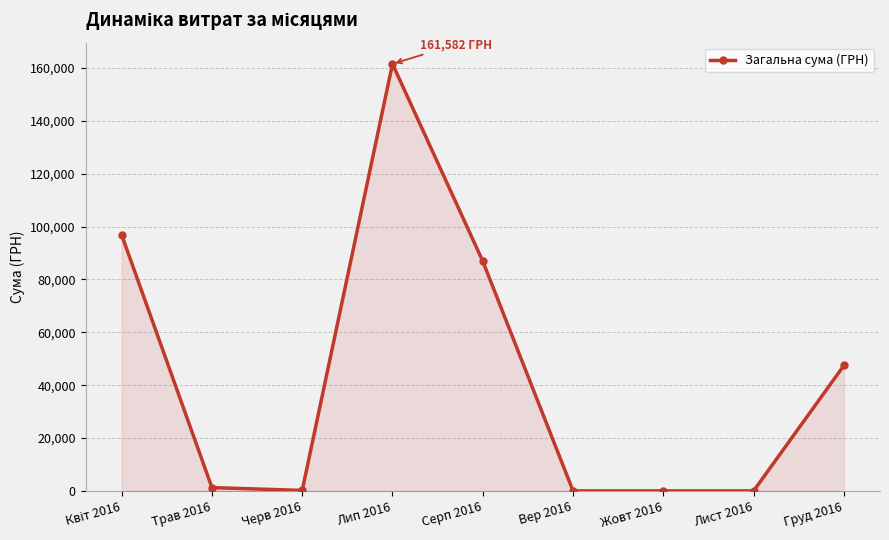

Read the value at Груд 2016.

47459.0